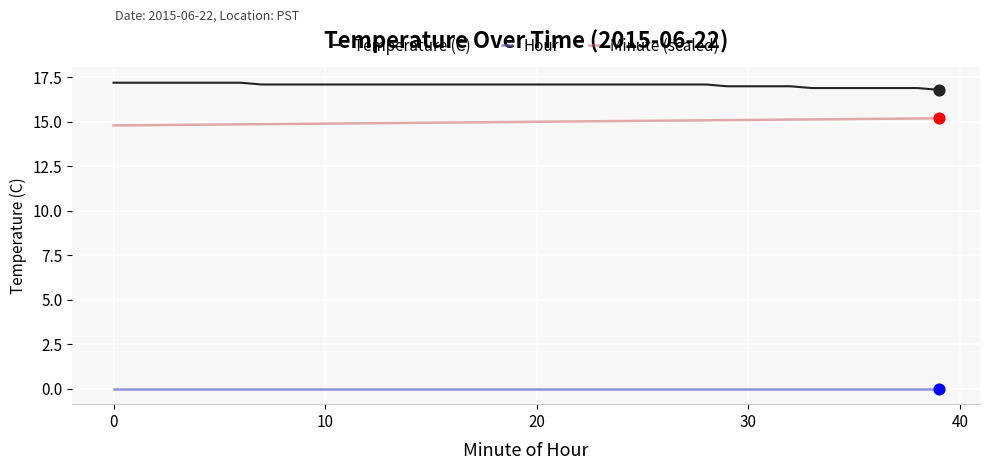

At how many categories does at least one series exceed 1?

40